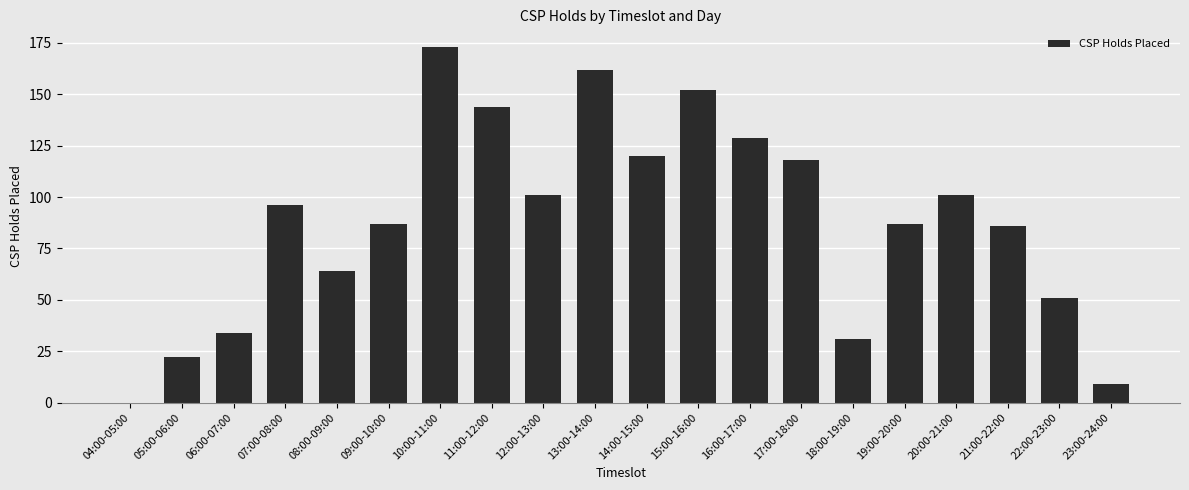

The chart shows a value of 0 at 04:00-05:00. True or false?

True